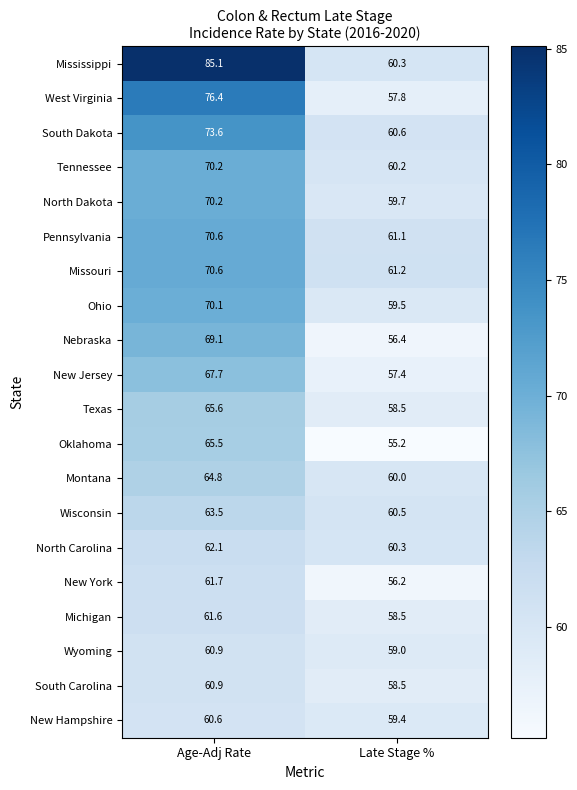

How many categories are shown in the chart?

2